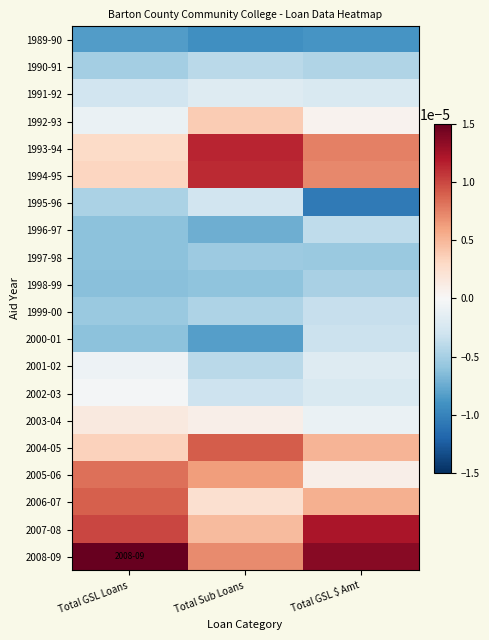

Which series has the largest total across all categories?

2008-09